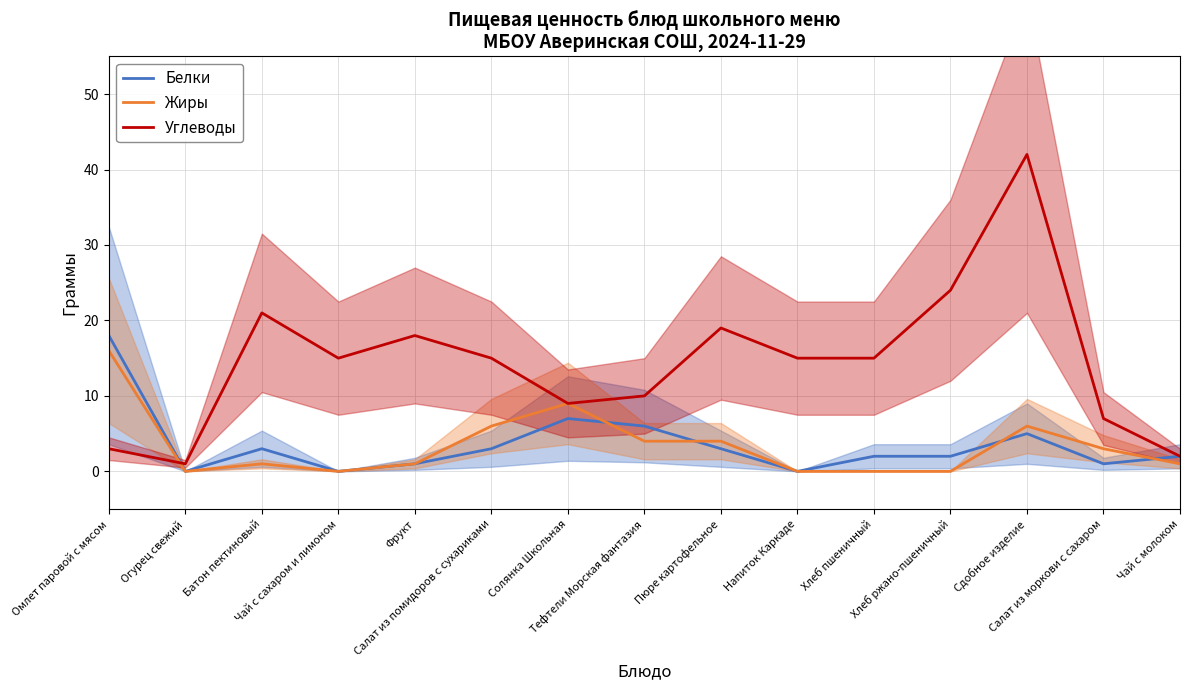

Which series has the largest total across all categories?

Углеводы